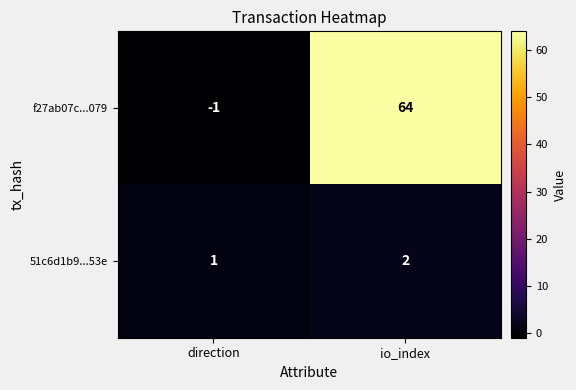

What is the sum of all f27ab07c...079 values?

63